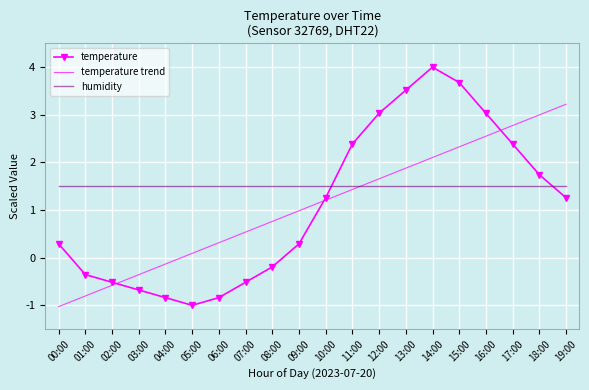

What position from the left is 15:00?

16